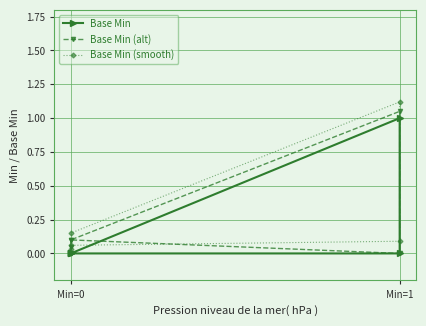

Which series has the largest range (max minus min)?

Base Min (smooth)